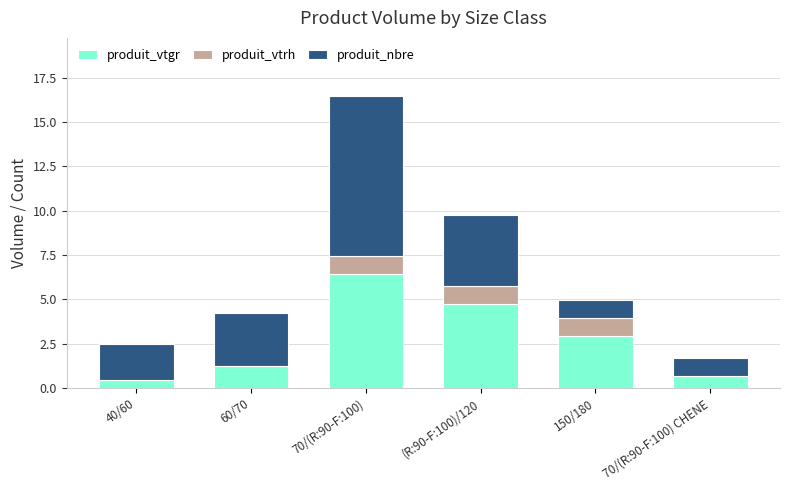

What is the sum of all produit_vtgr values?

16.5